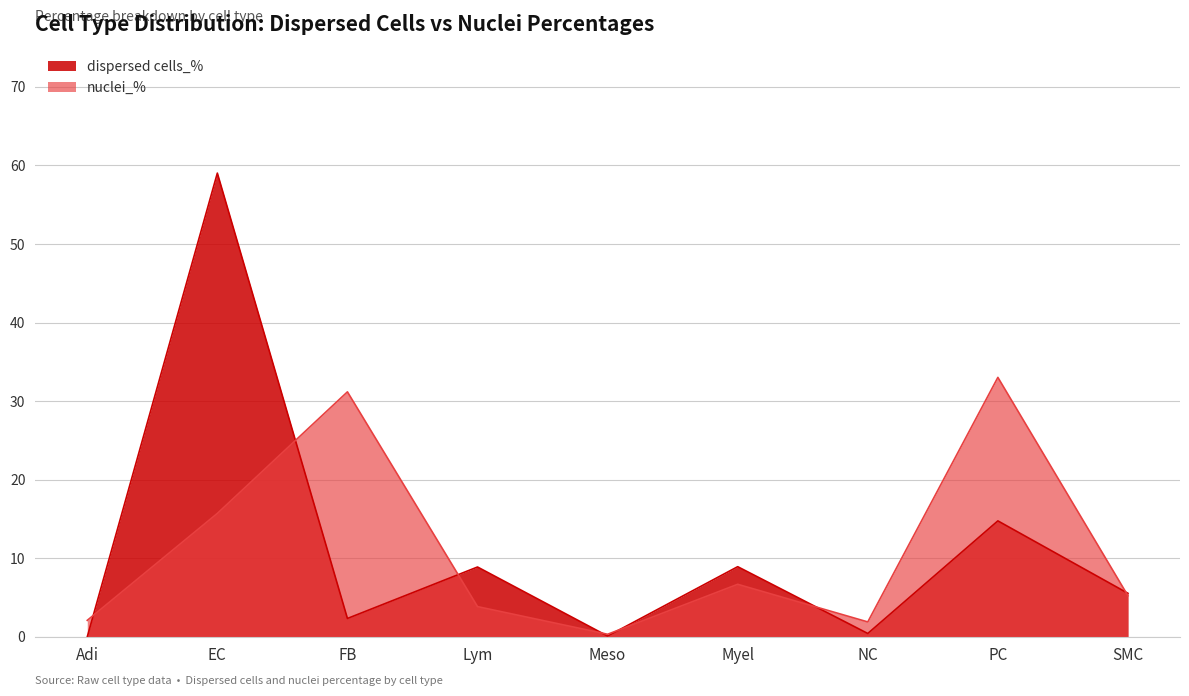

Which series changed the most between Lym and SMC?

dispersed cells_%